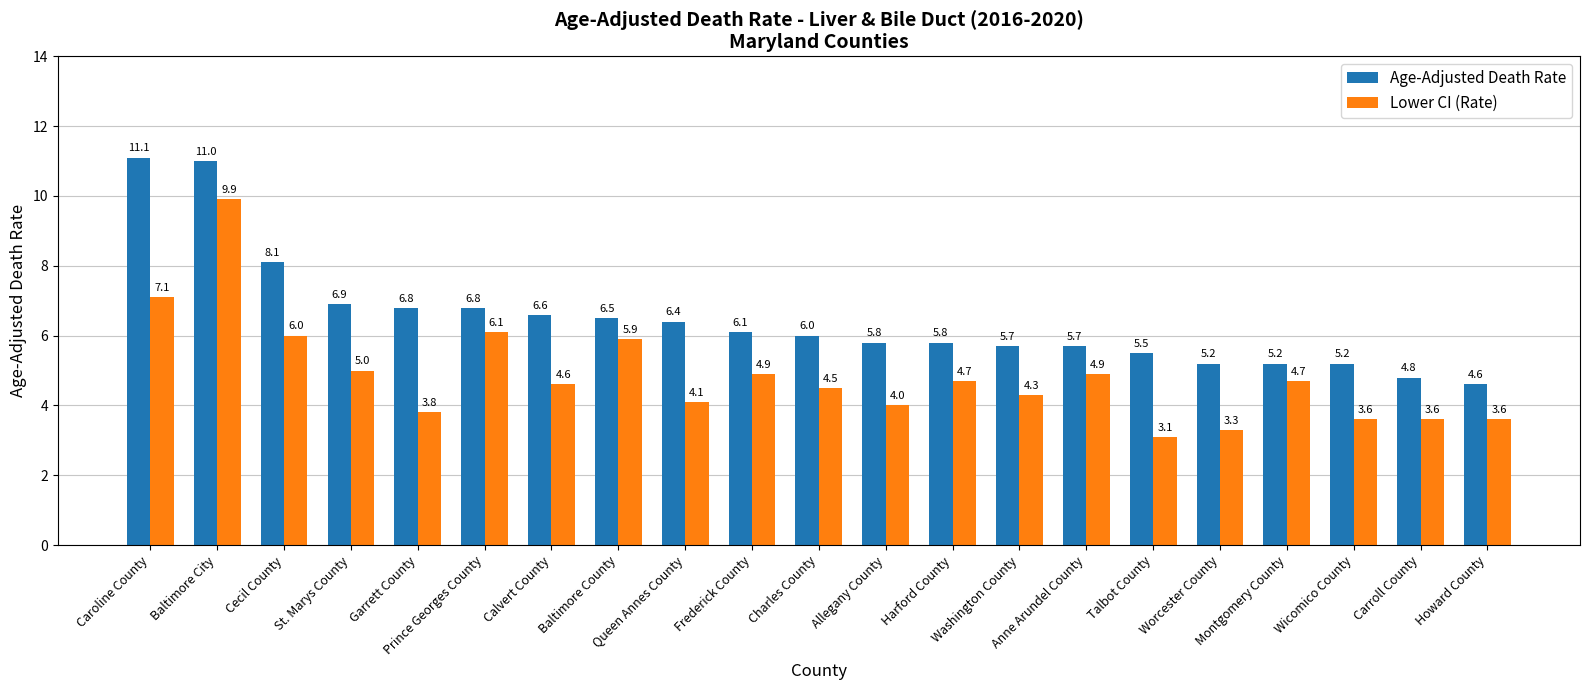

What is the value of the Lower CI (Rate) bar at the 3rd from the left?

6.0